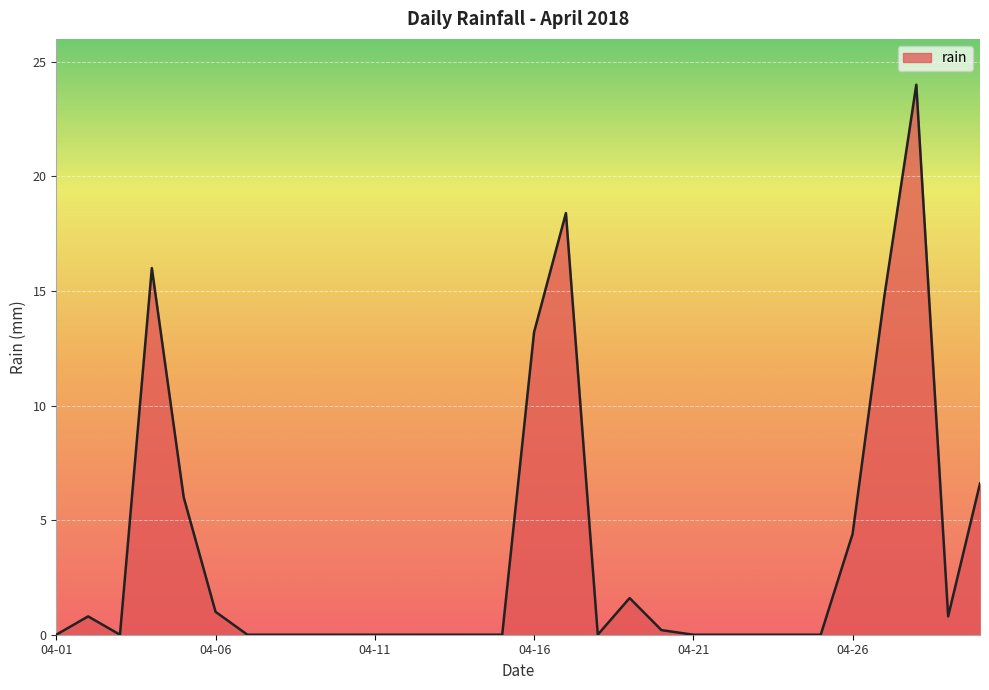

What is the maximum value shown in the chart?

24.0